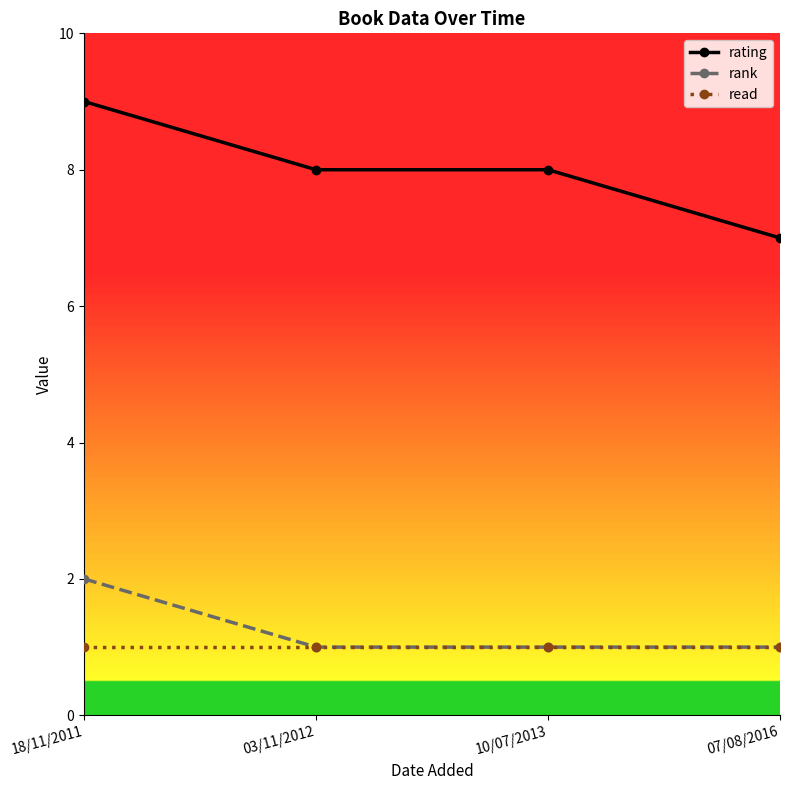

Which series changed the most between 10/07/2013 and 07/08/2016?

rating